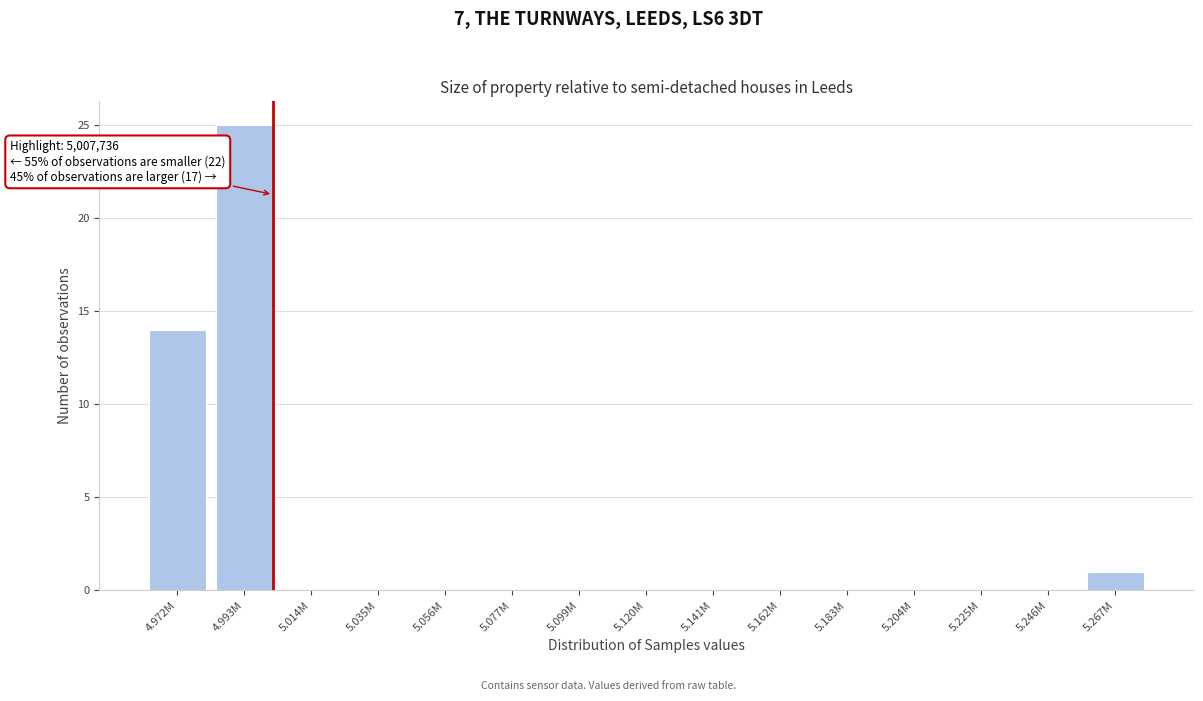

Reading left to right, transcribe all the data shown in this chart.

4.972M=14	4.993M=25	5.014M=0	5.035M=0	5.056M=0	5.077M=0	5.099M=0	5.120M=0	5.141M=0	5.162M=0	5.183M=0	5.204M=0	5.225M=0	5.246M=0	5.267M=1